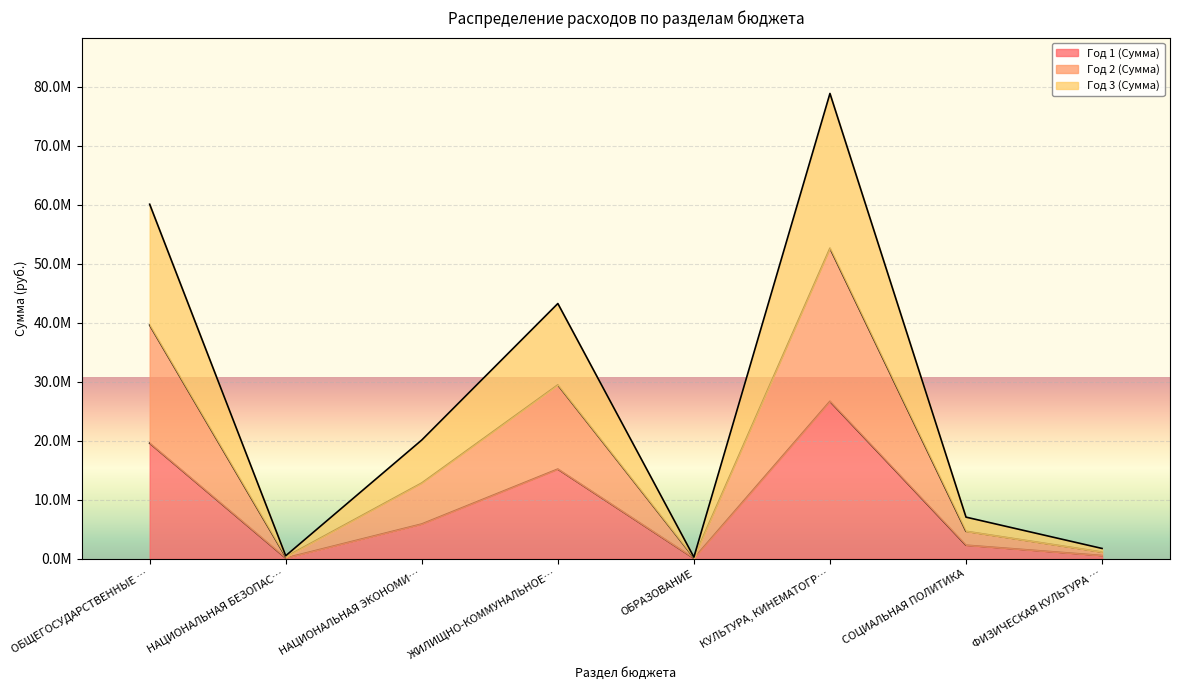

What is the sum of the Год 1 (Сумма) values at ФИЗИЧЕСКАЯ КУЛЬТУРА … and ОБЩЕГОСУДАРСТВЕННЫЕ …?

20174714.1